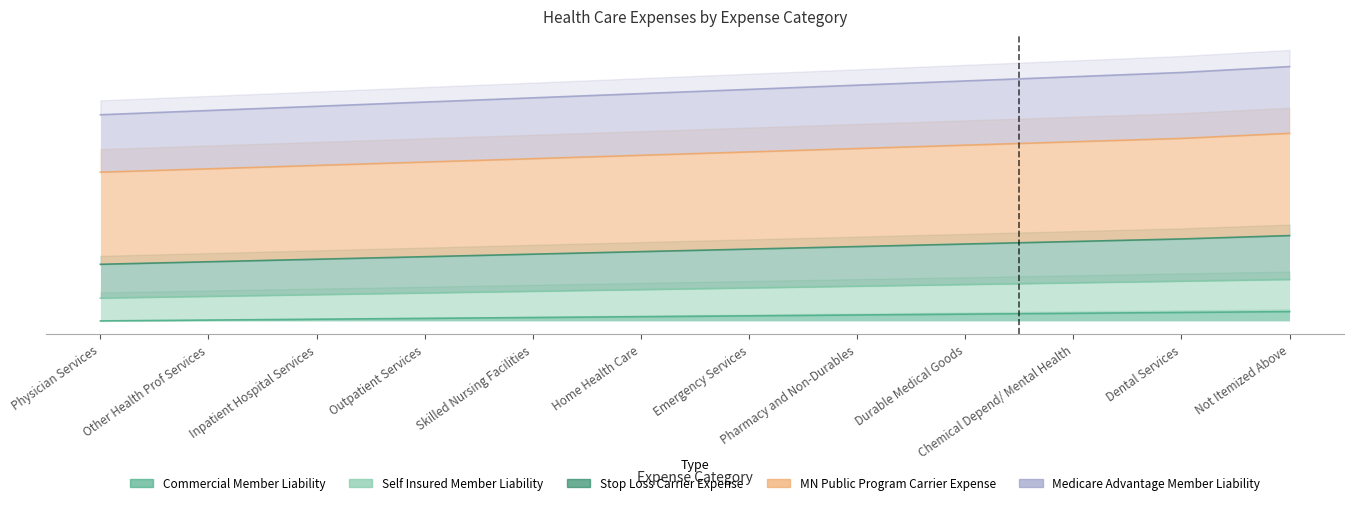

At which category is the sum across all series the highest?

Not Itemized Above